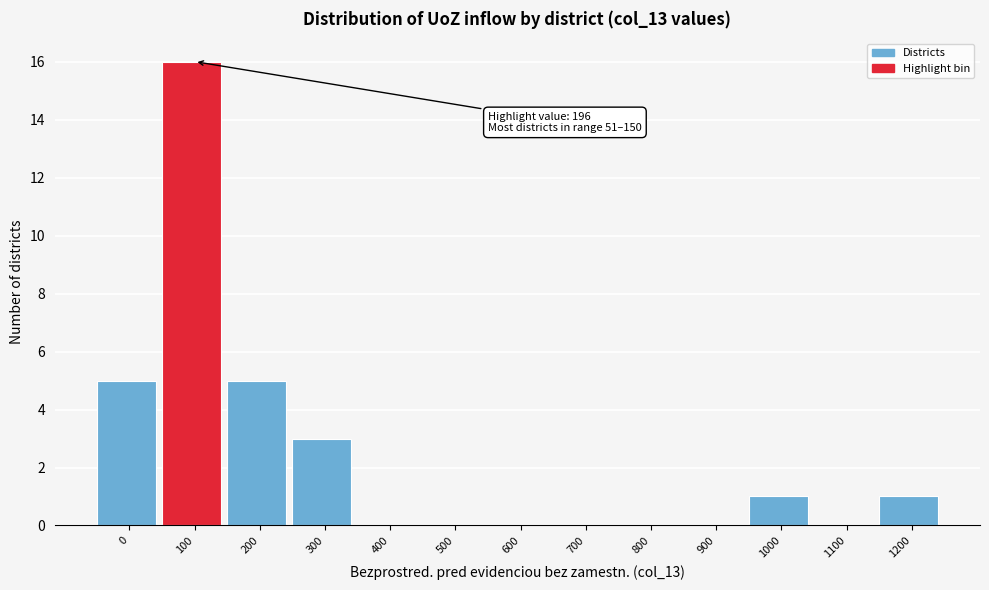

Reading left to right, list all the values displayed in this chart.

0=5	100=16	200=5	300=3	400=0	500=0	600=0	700=0	800=0	900=0	1000=1	1100=0	1200=1